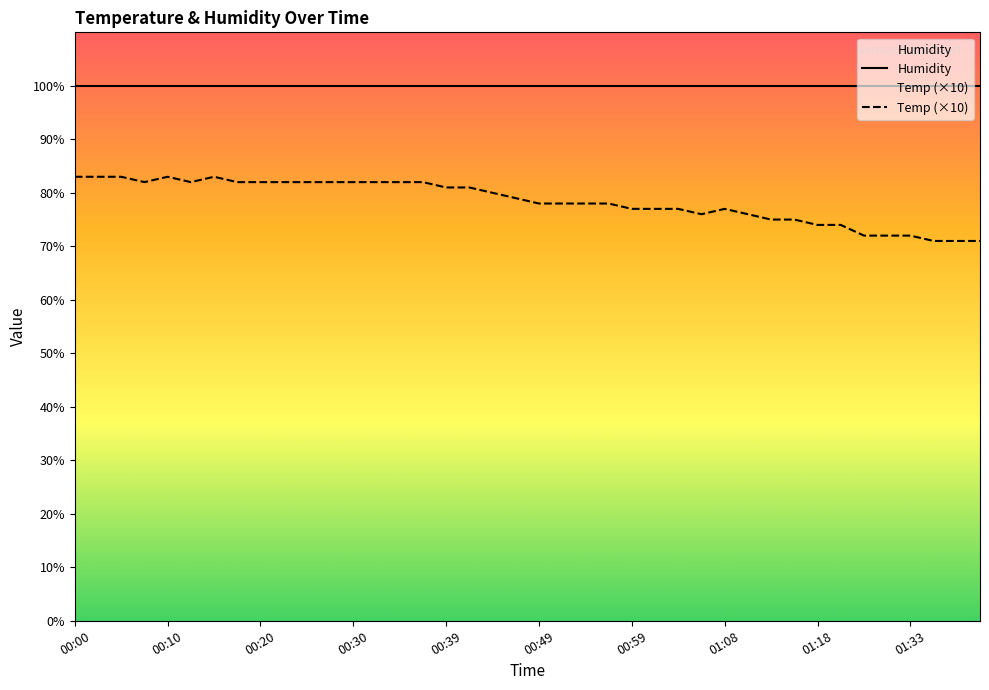

What is the difference between the maximum and minimum values in the Temp (×10) series?

12.0